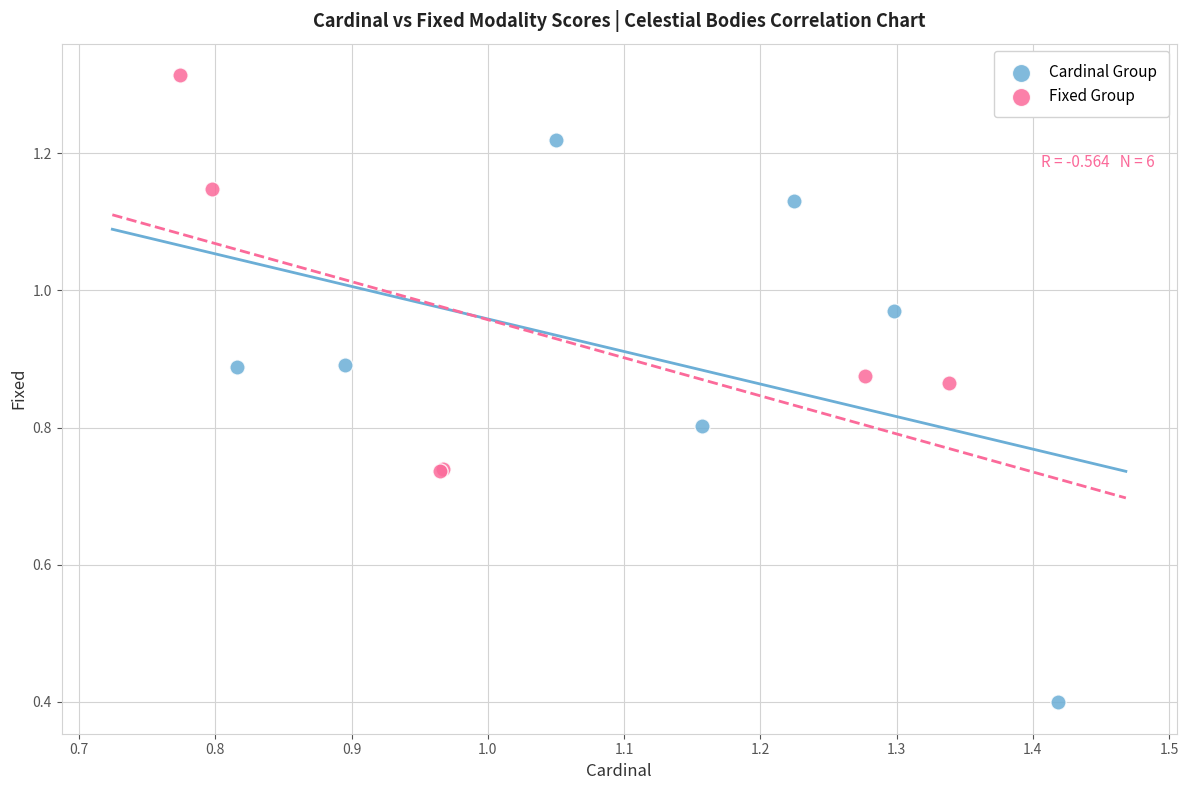

Which series reaches the maximum Y coordinate?

Fixed Group